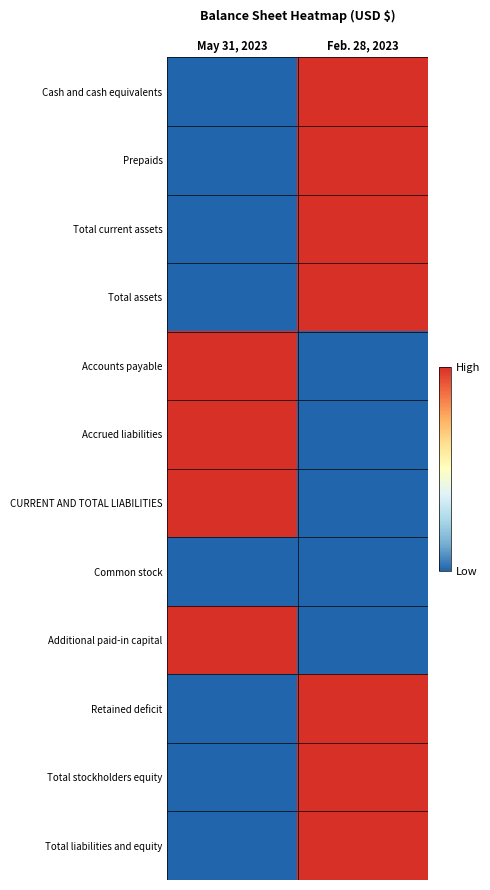

Reading left to right, transcribe all the data shown in this chart.

Cash and cash equivalents: May 31, 2023=0	Feb. 28, 2023=1
Prepaids: May 31, 2023=0	Feb. 28, 2023=1
Total current assets: May 31, 2023=0	Feb. 28, 2023=1
Total assets: May 31, 2023=0	Feb. 28, 2023=1
Accounts payable: May 31, 2023=1	Feb. 28, 2023=0
Accrued liabilities: May 31, 2023=1	Feb. 28, 2023=0
CURRENT AND TOTAL LIABILITIES: May 31, 2023=1	Feb. 28, 2023=0
Common stock: May 31, 2023=0	Feb. 28, 2023=0
Additional paid-in capital: May 31, 2023=1	Feb. 28, 2023=0
Retained deficit: May 31, 2023=0	Feb. 28, 2023=1
Total stockholders equity: May 31, 2023=0	Feb. 28, 2023=1
Total liabilities and equity: May 31, 2023=0	Feb. 28, 2023=1